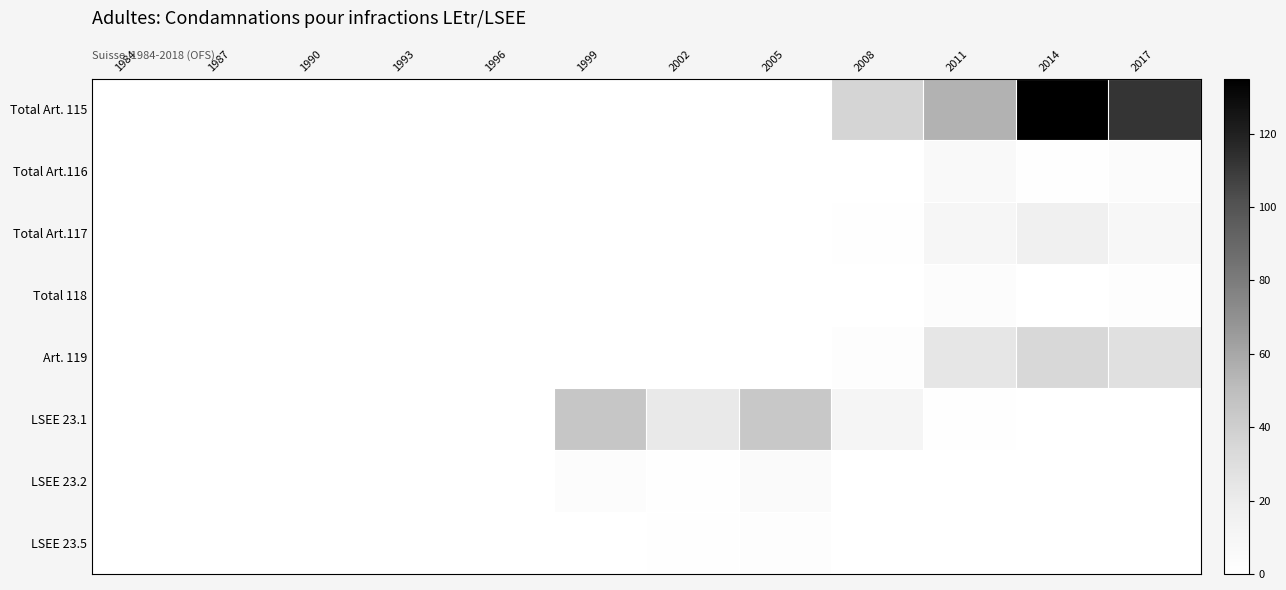

What is the spread (max minus min) of values at 2005?

44